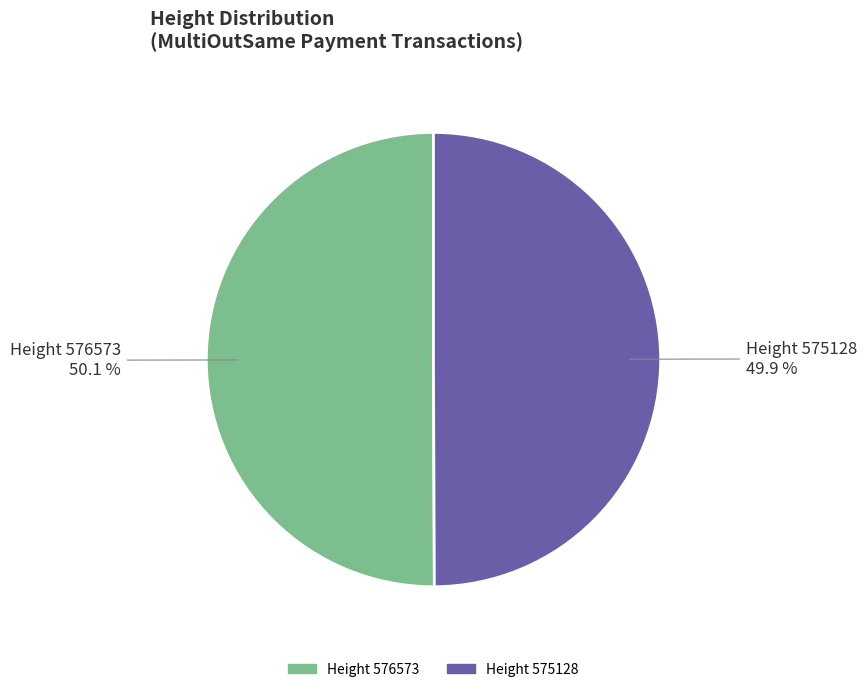

How many slices are in this pie chart?

2